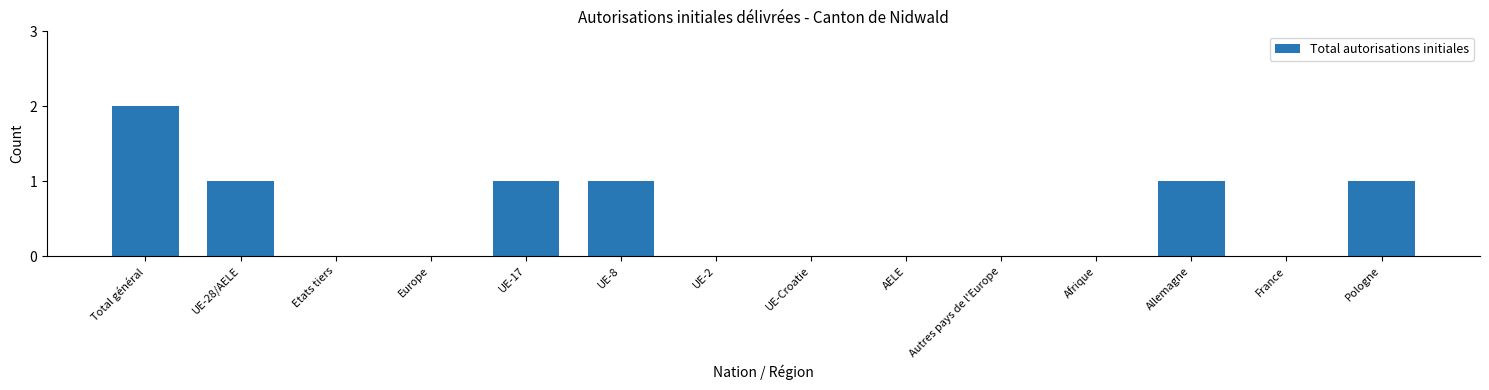

Reading left to right, what are all the values shown in this chart?

Total général=2	UE-28/AELE=1	Etats tiers=0	Europe=0	UE-17=1	UE-8=1	UE-2=0	UE-Croatie=0	AELE=0	Autres pays de l'Europe=0	Afrique=0	Allemagne=1	France=0	Pologne=1